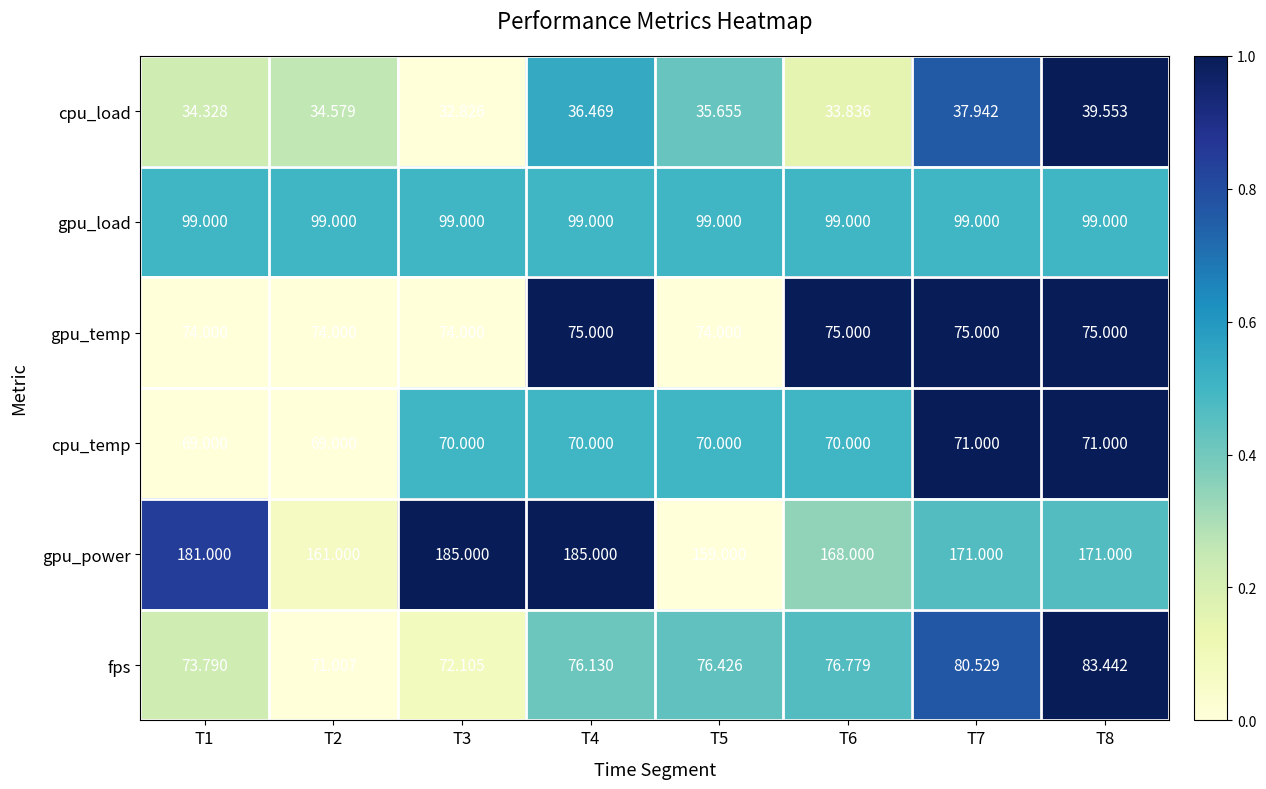

Which series has the largest total across all categories?

gpu_power